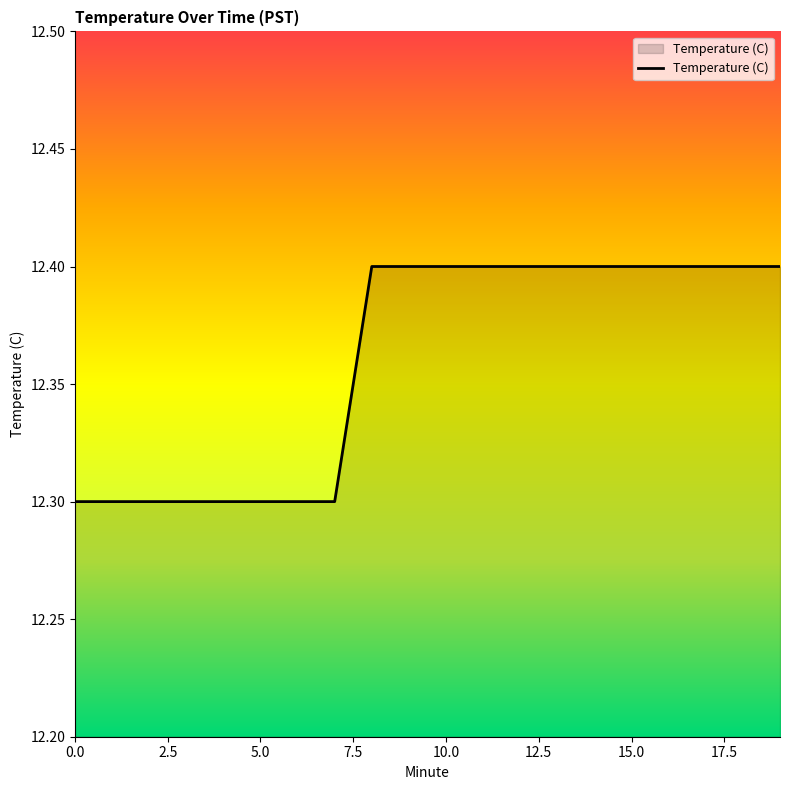

What is the difference between the maximum and minimum values?

0.1